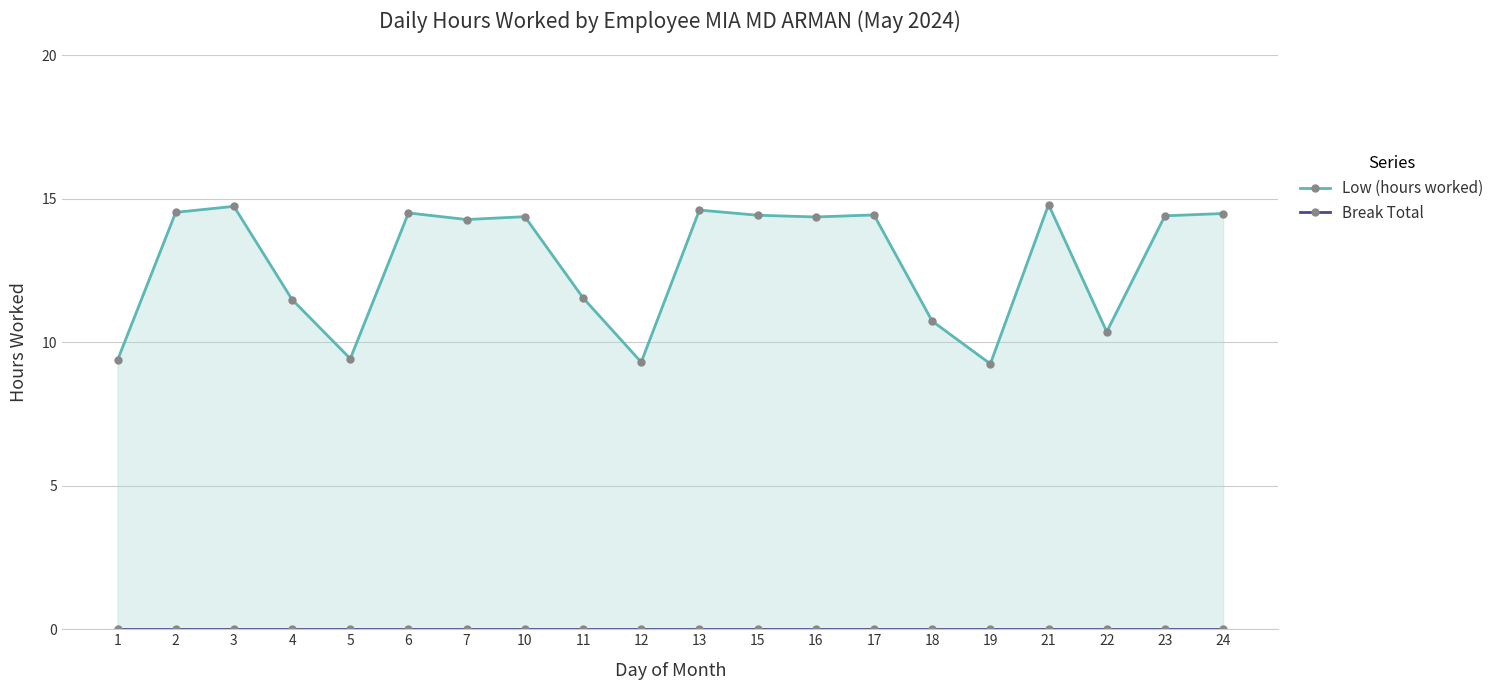

True or false: Low (hours worked) and Break Total intersect in this chart.

False